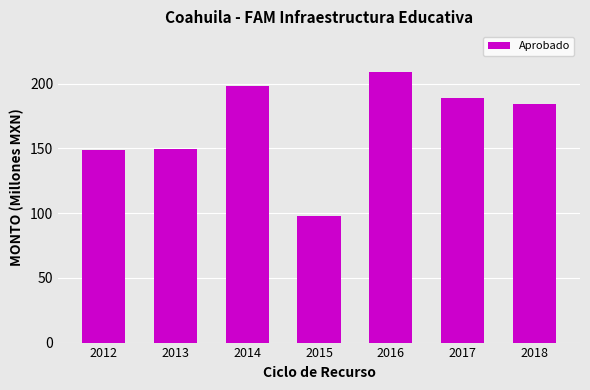

How many bars are there in total?

7